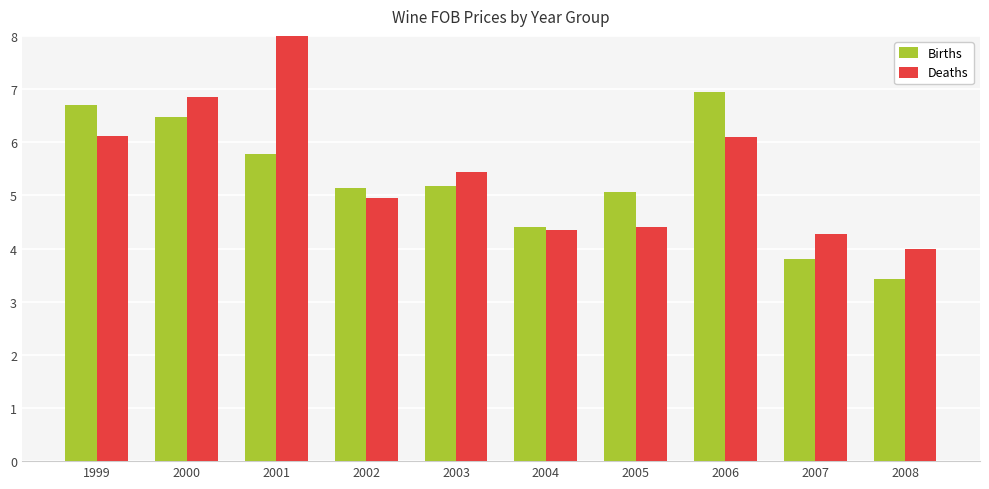

Which category has the lowest value in the Deaths series?

2008